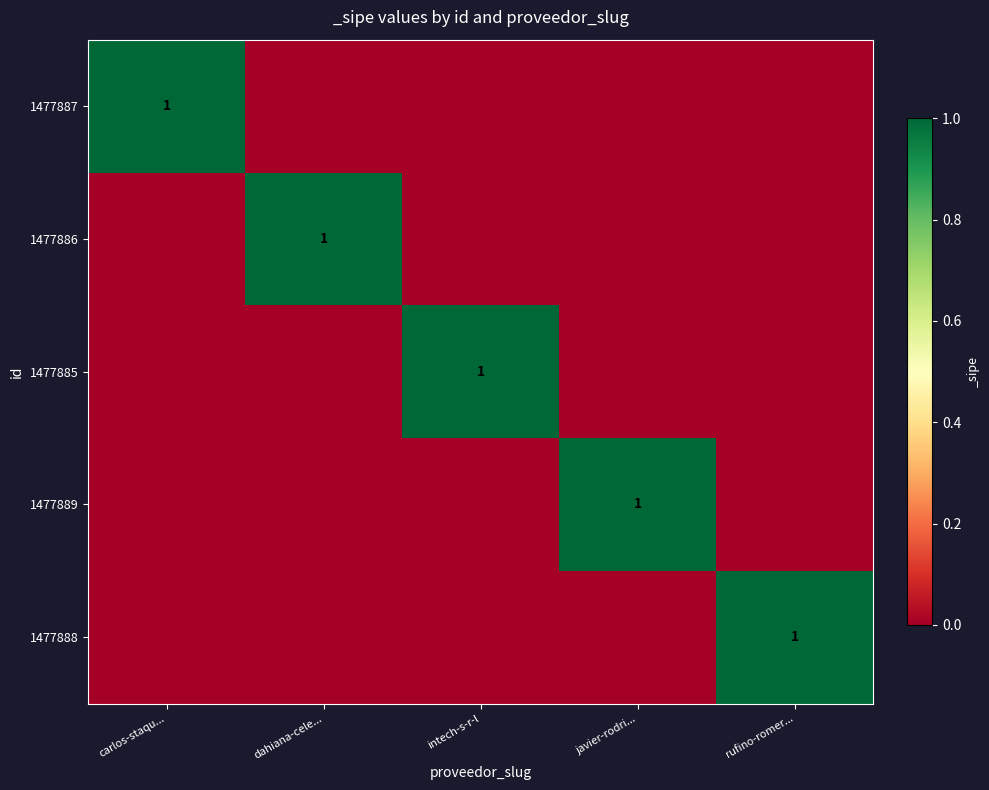

The value of 1477886 at dahiana-cele... is 2. True or false?

False